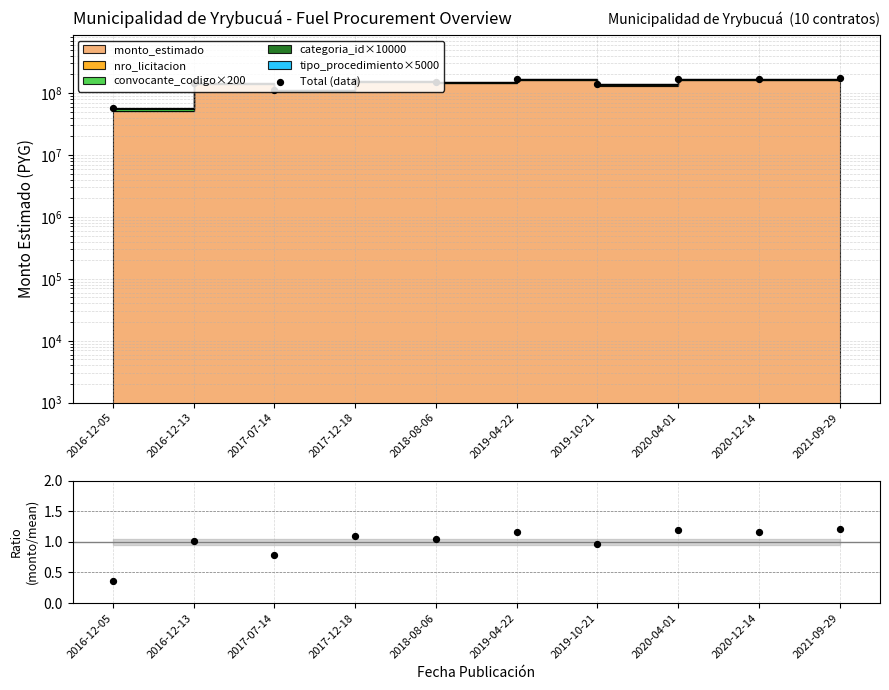

Which series has the largest total across all categories?

Total (data)